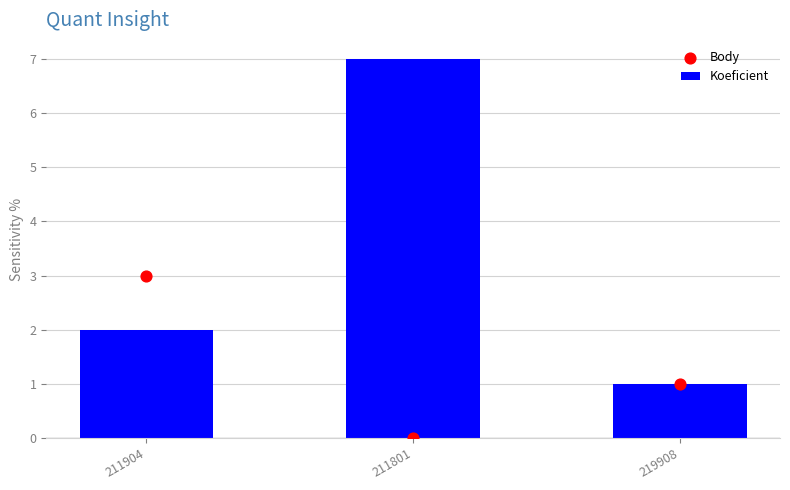

Which series has the largest total across all categories?

Koeficient